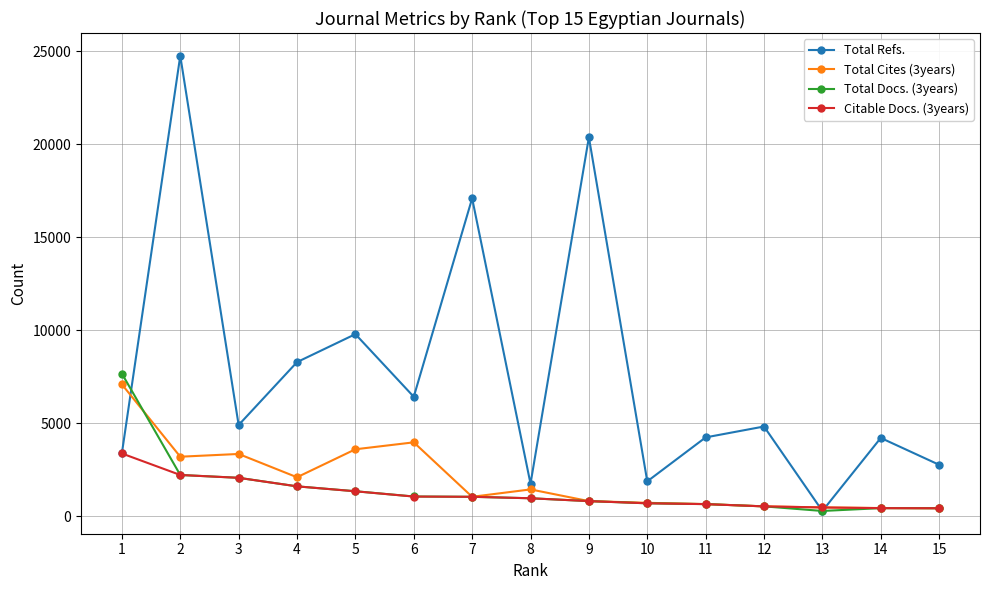

Is the value of Citable Docs. (3years) at 6 greater than the value of Total Refs. at 7?

No